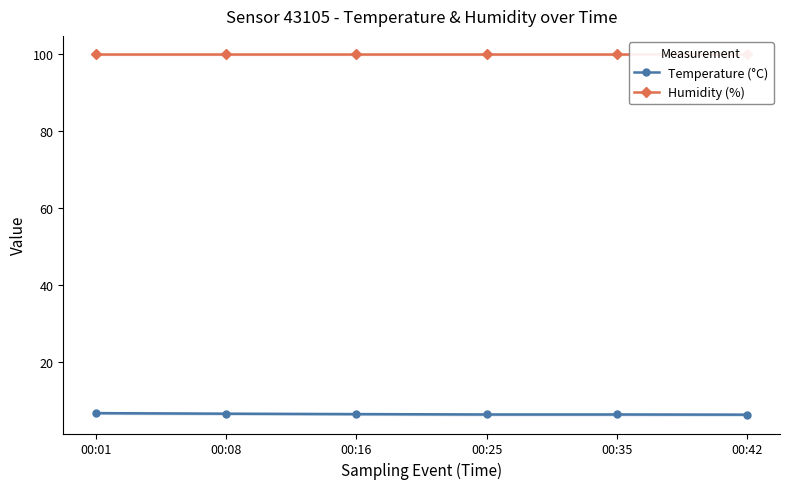

Which series has the largest range (max minus min)?

Temperature (°C)